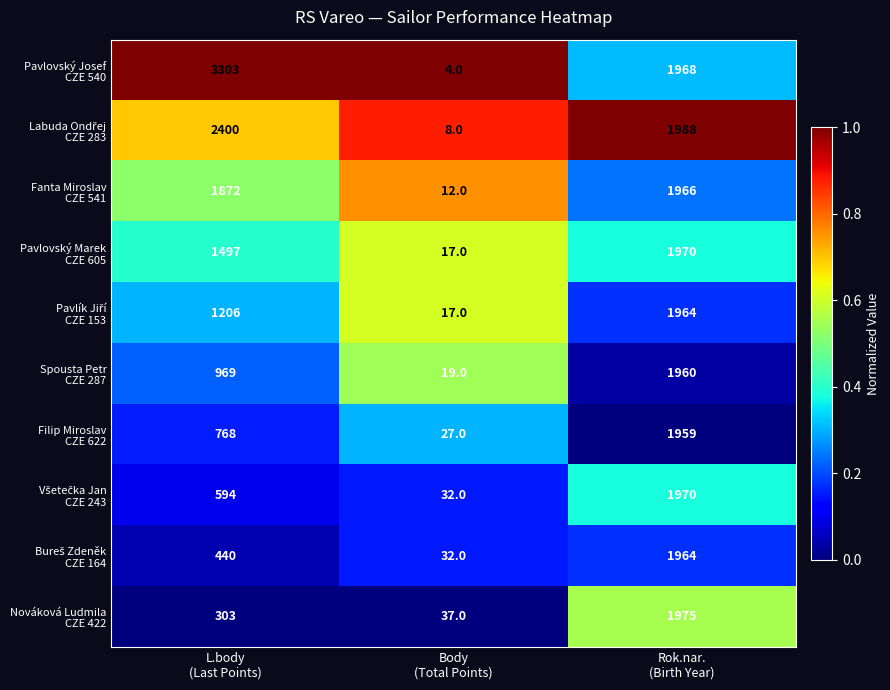

What is the minimum value shown in the chart?

4